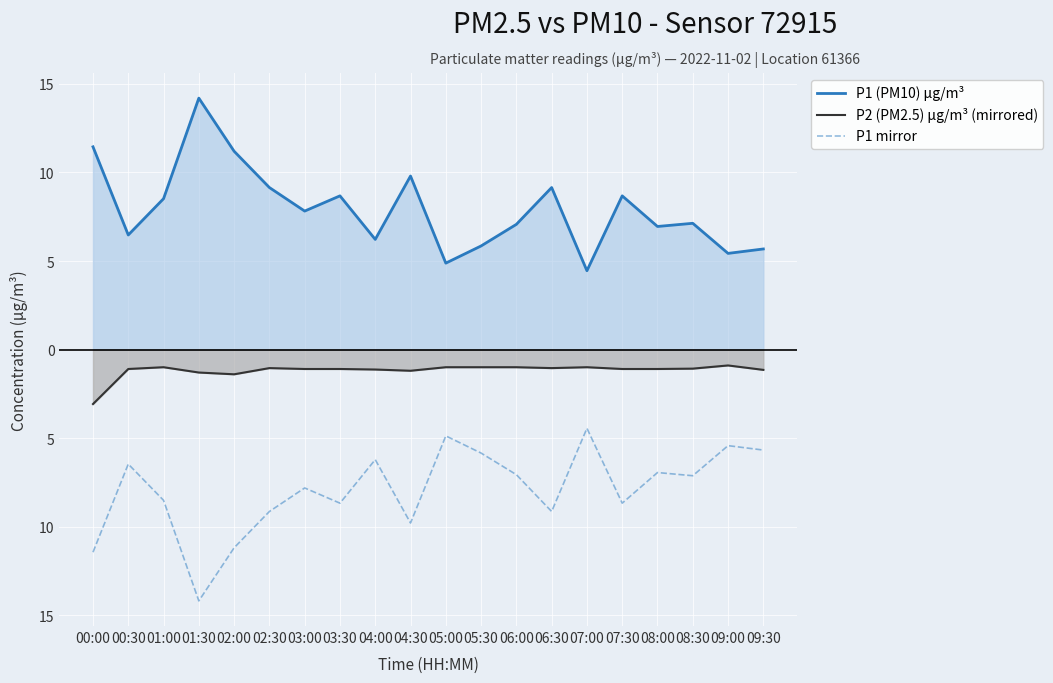

True or false: P1 mirror and P1 (PM10) μg/m³ cross at least once.

False